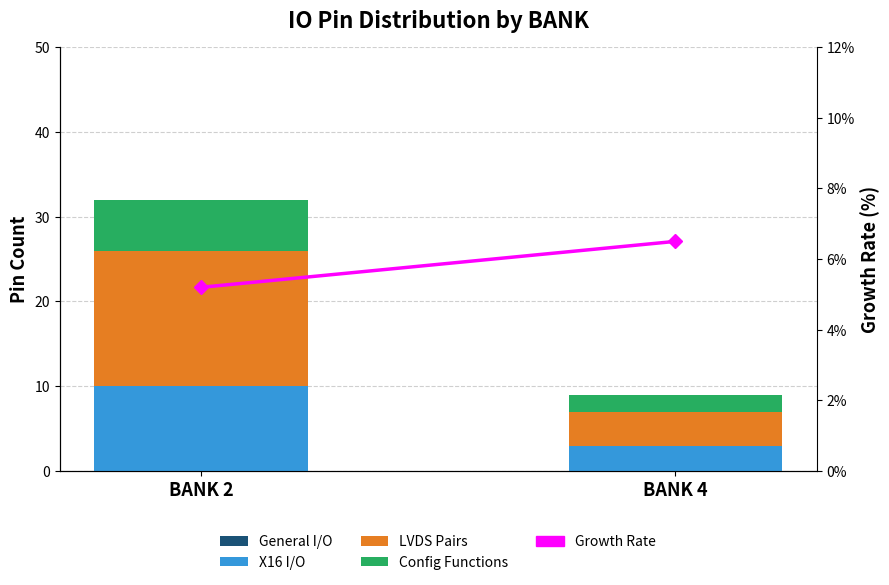

Rank the categories by Growth Rate value from lowest to highest.

BANK 2, BANK 4